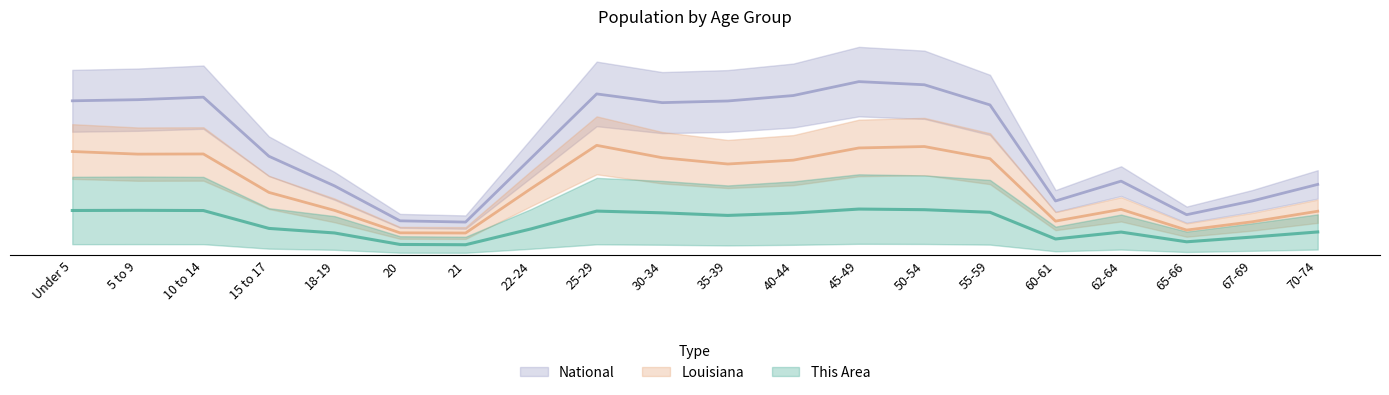

Rank the series at 20 from lowest to highest value.

This Area, Louisiana, National